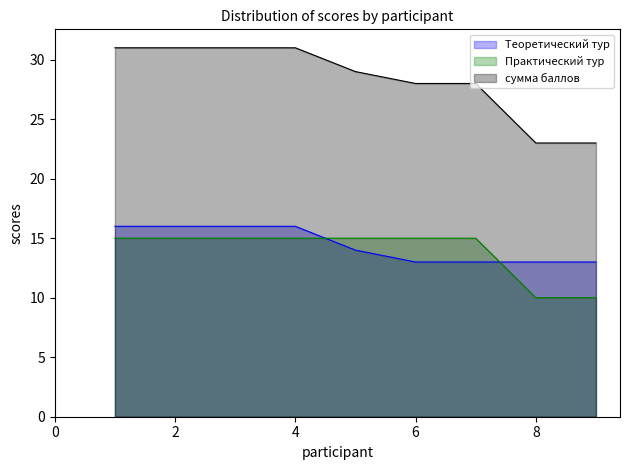

What is the total value across all series at 1?

62